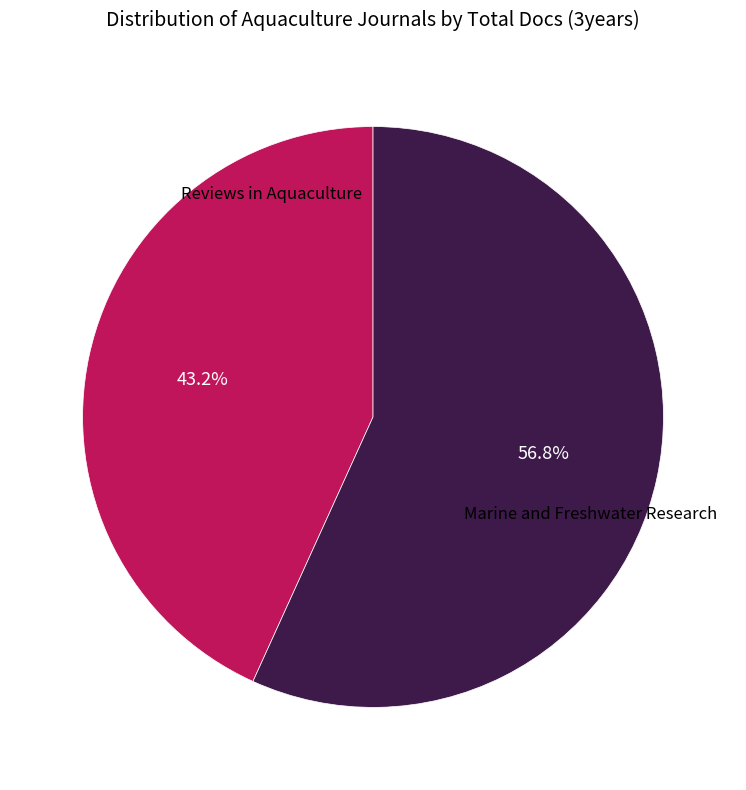

Is it true that Marine and Freshwater Research is 57% of the pie?

True